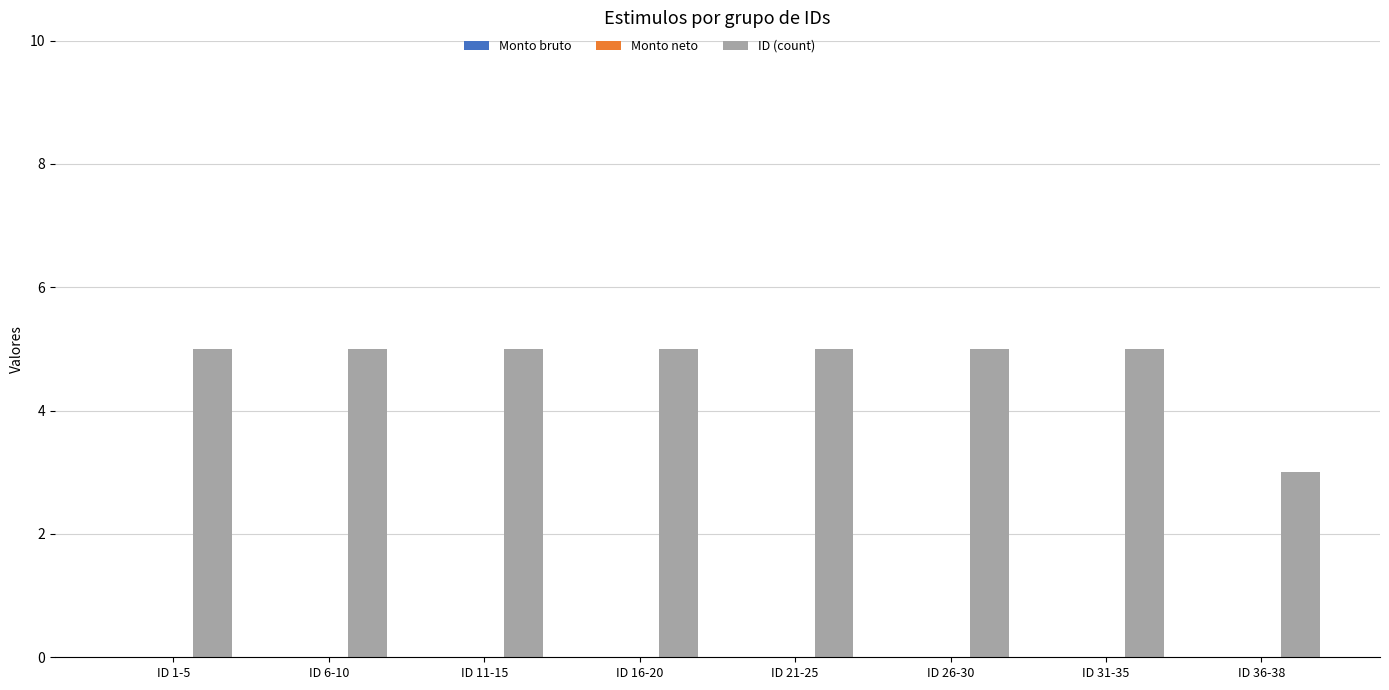

What position from the left is ID 6-10?

2